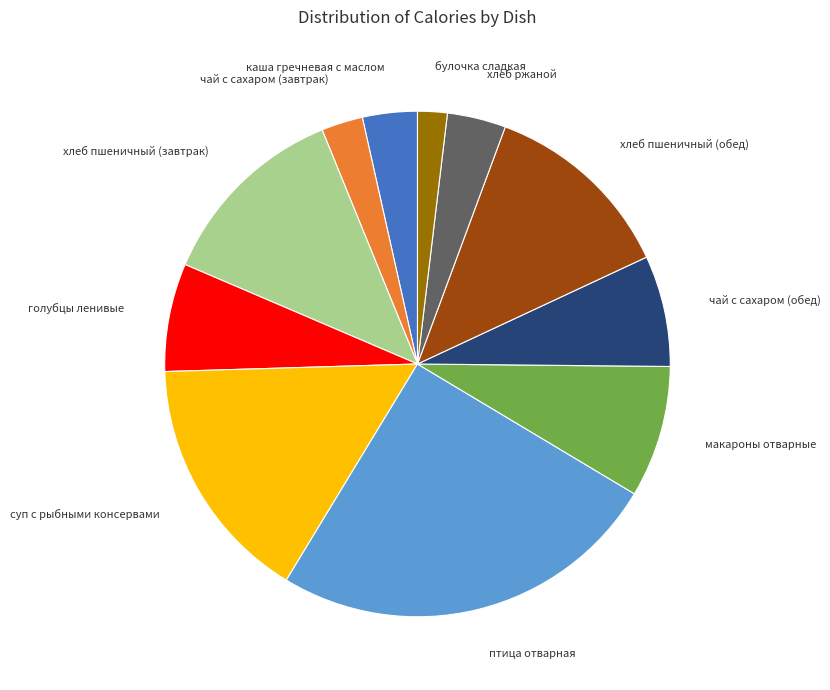

Which slice is the smallest?

булочка сладкая